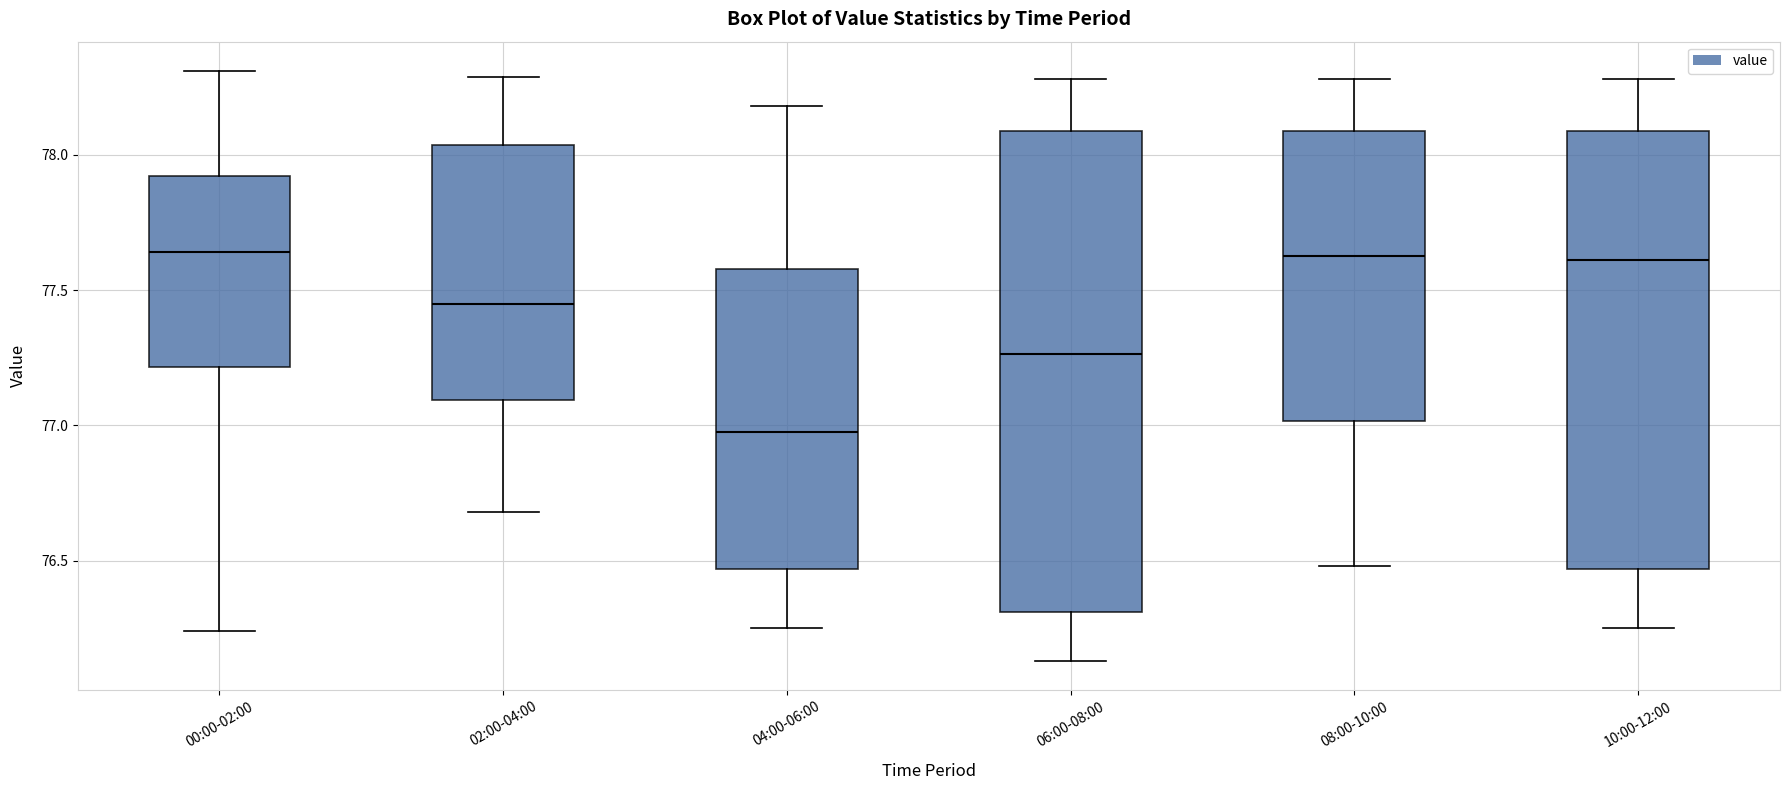

Reading left to right, read every box against the y-axis: the position of its median line, the range the box covers, and the ends of its whiskers. The values are not printed on the chart, so give them approximately, as read against the axis.

00:00-02:00: median 77.65, box 77.20 to 77.90, whiskers 76.25 to 78.30
02:00-04:00: median 77.45, box 77.10 to 78.05, whiskers 76.70 to 78.30
04:00-06:00: median 77.00, box 76.45 to 77.60, whiskers 76.25 to 78.20
06:00-08:00: median 77.25, box 76.30 to 78.10, whiskers 76.15 to 78.30
08:00-10:00: median 77.65, box 77.00 to 78.10, whiskers 76.50 to 78.30
10:00-12:00: median 77.60, box 76.45 to 78.10, whiskers 76.25 to 78.30